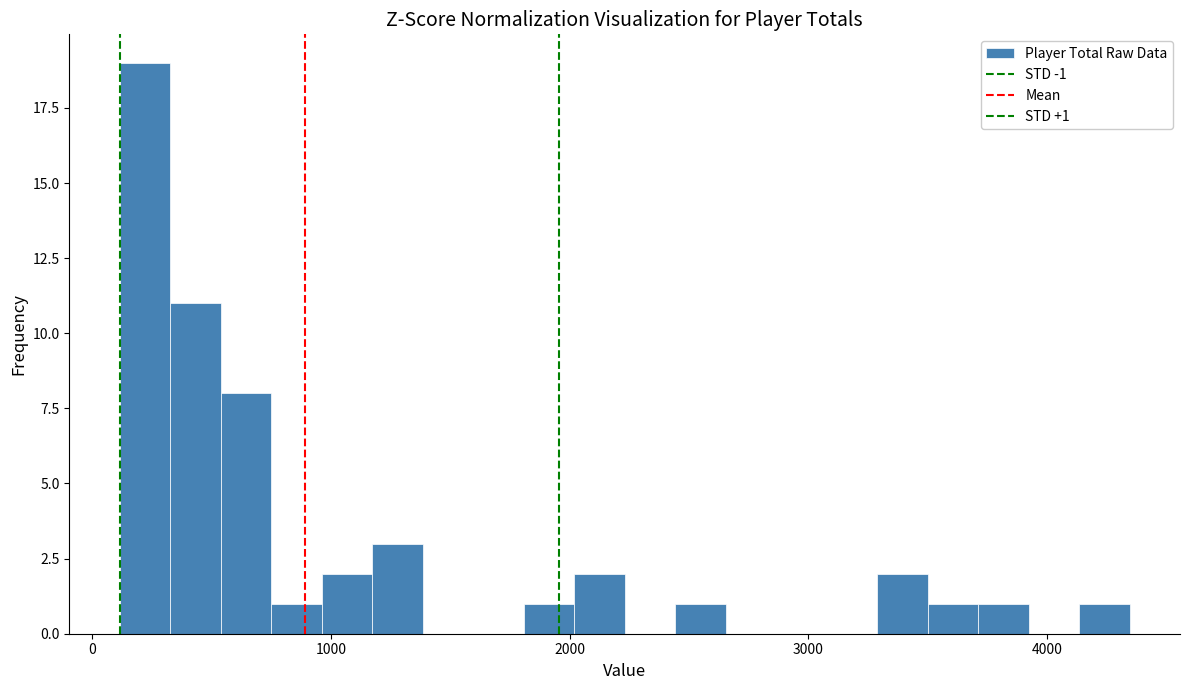

Read against the x-axis, roughly where is the centre of the tallest bar?

200